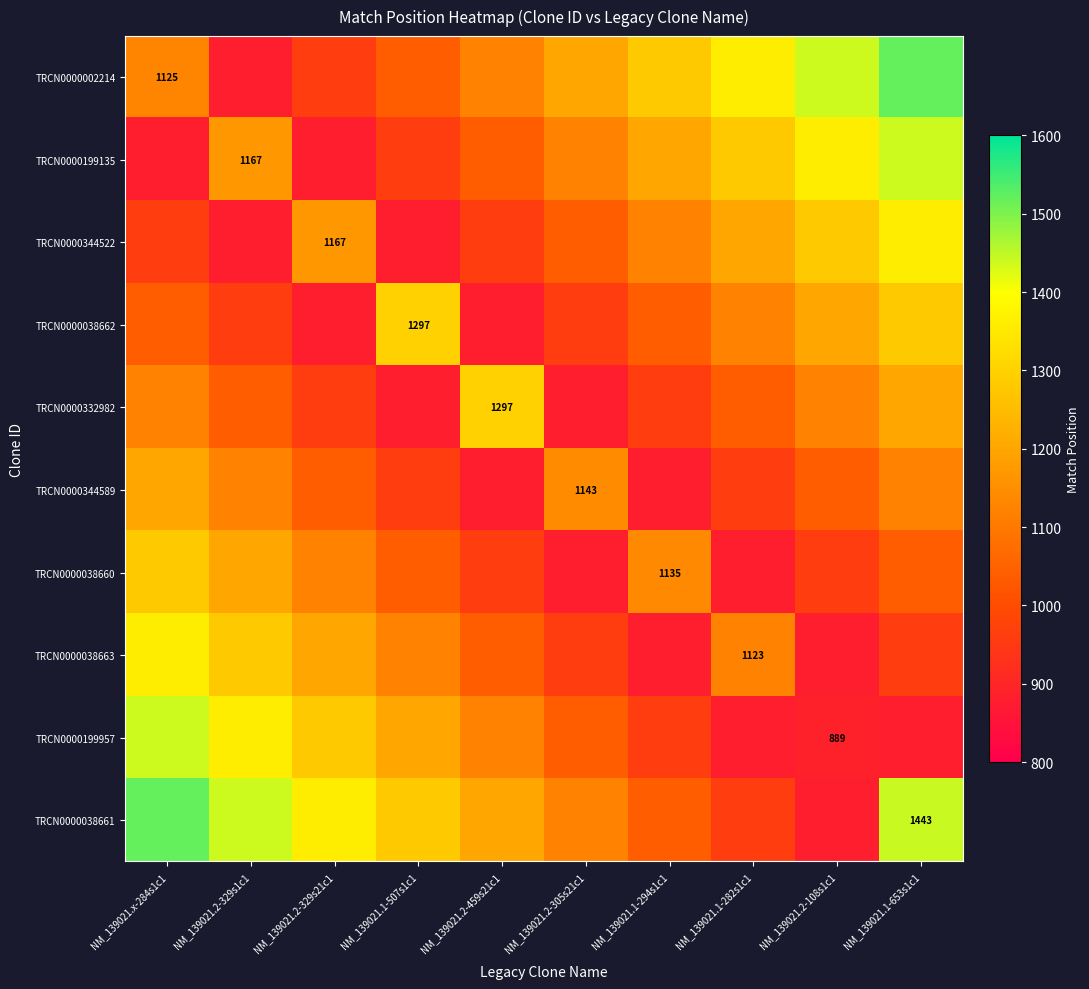

The TRCN0000344589 series shows 1838 at NM_139021.x-284s1c1. True or false?

False